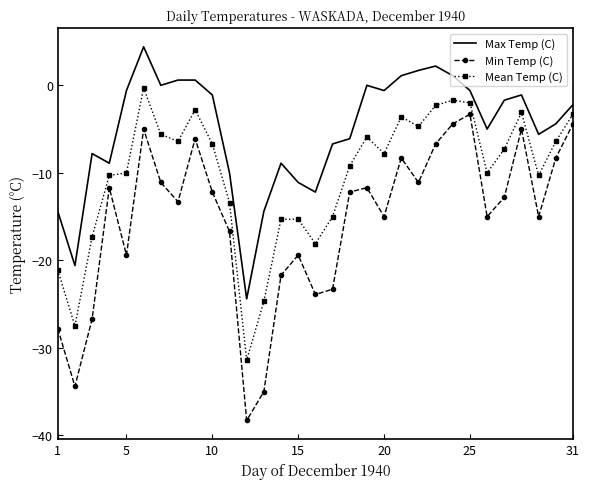

What is the difference between the maximum and minimum values in the Max Temp (C) series?

28.8